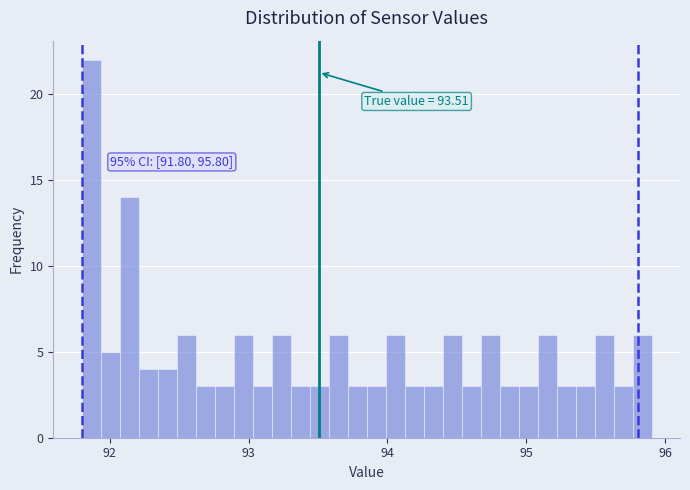

Read against the x-axis, roughly where is the centre of the tallest bar?

91.9